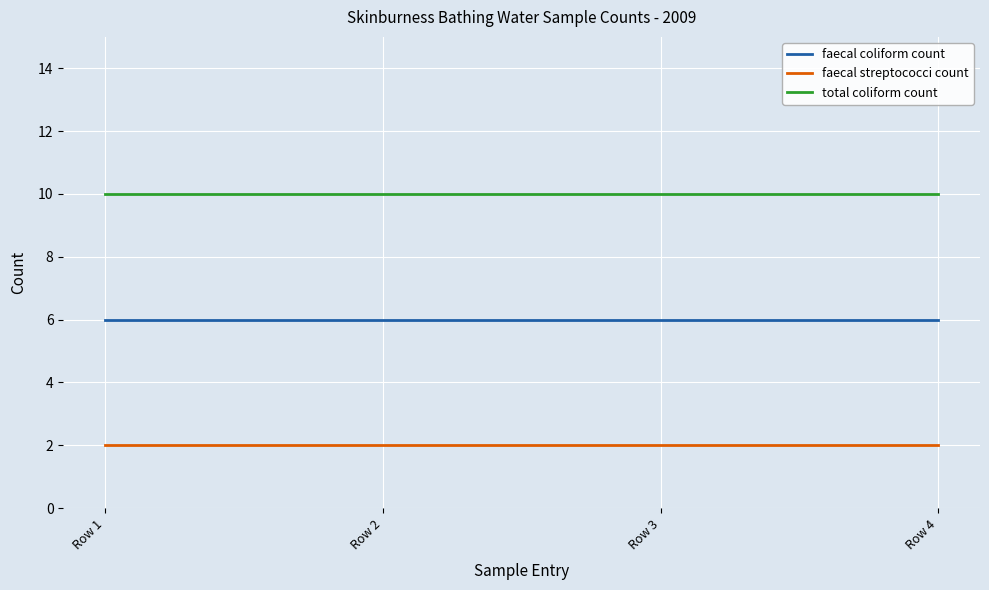

What is the highest value of the total coliform count series?

10